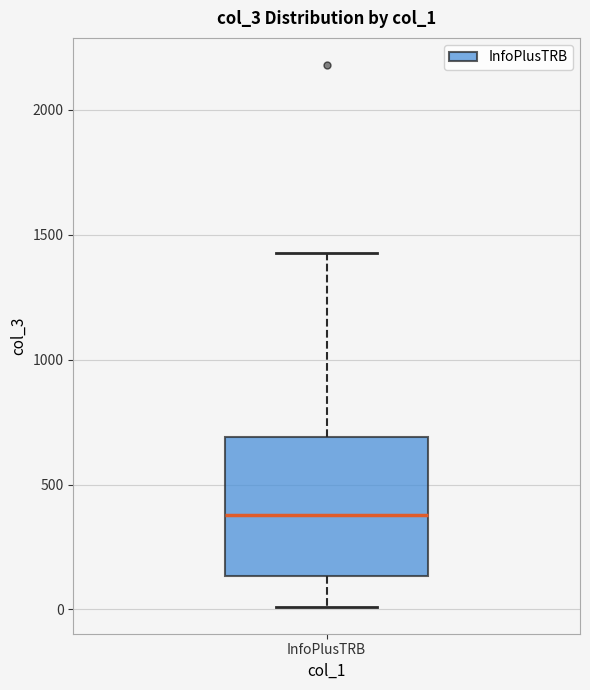

Read this box plot against the y-axis: the position of the median line, the range covered by the box, and the ends of both whiskers. The values are not printed on the chart, so give them approximately, as read against the axis.

median 400, box 150 to 700, whiskers 0 to 1450